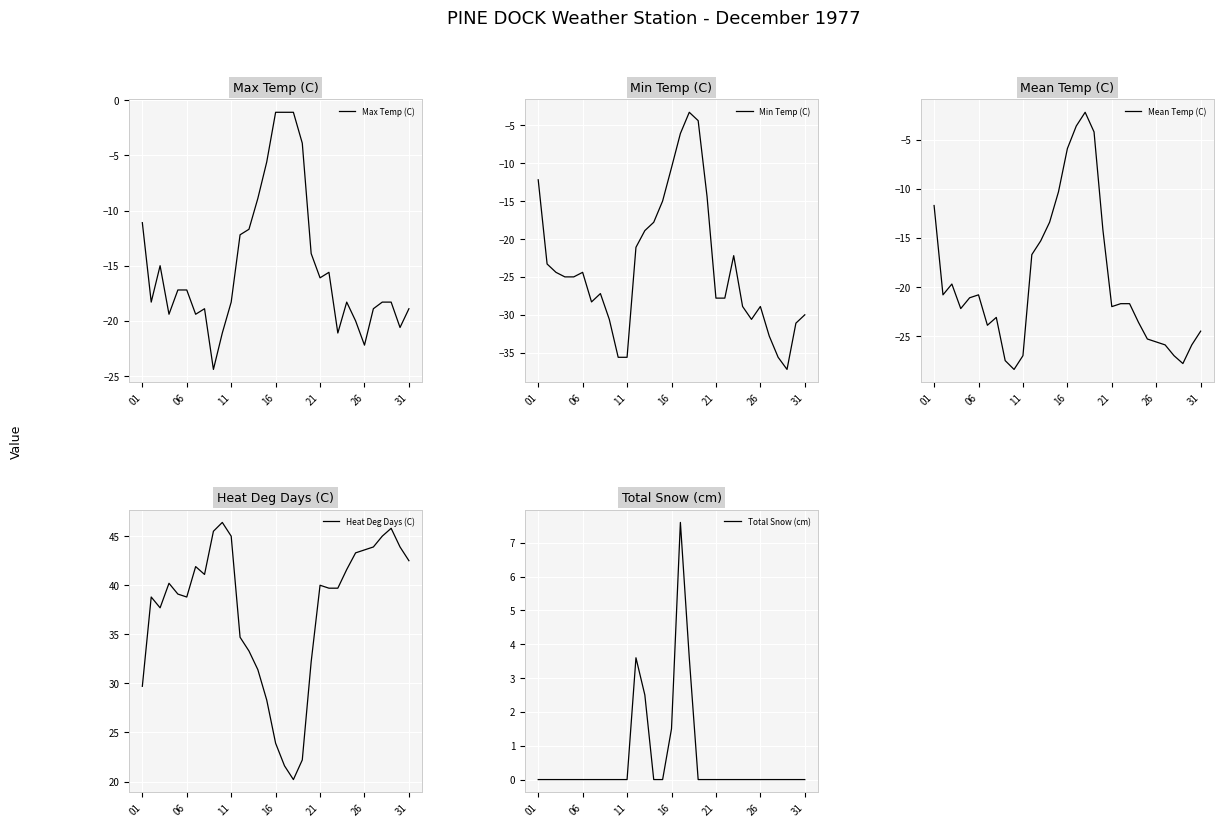

Is this an area chart (filled region under the line)?

No